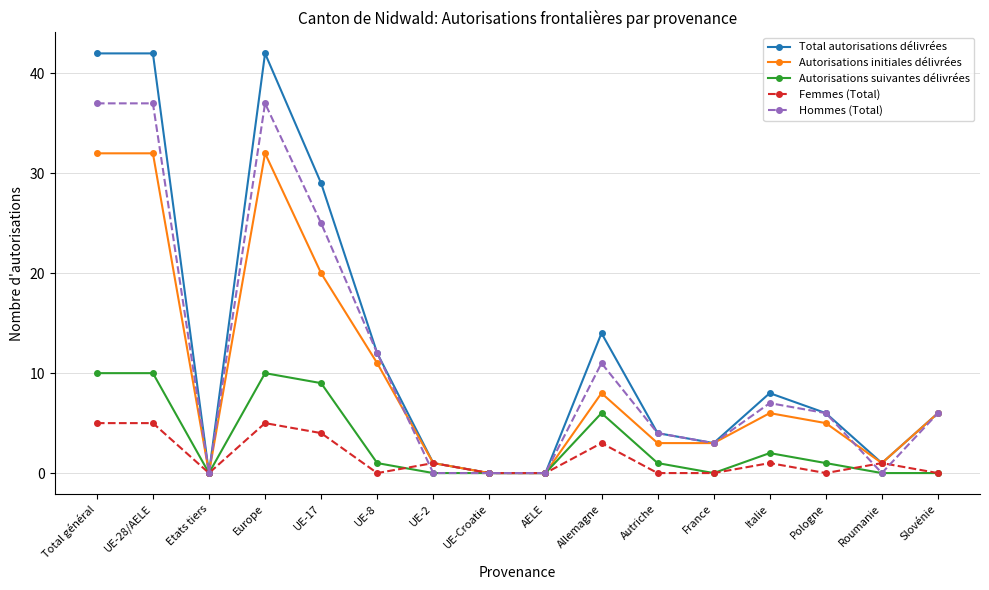

What is the value of the Total autorisations délivrées point at the 15th from the left?

1